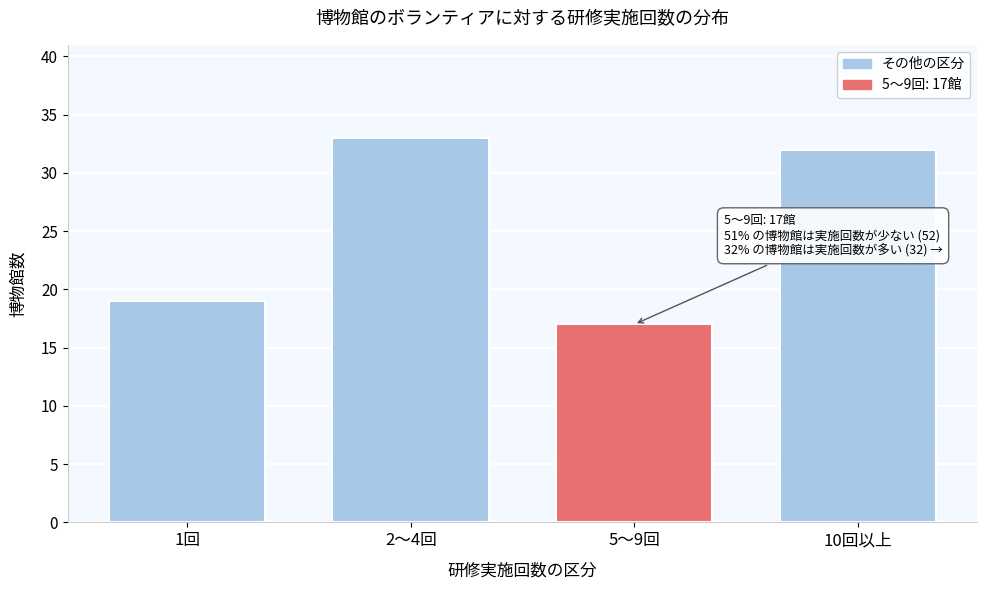

Reading left to right, transcribe all the data shown in this chart.

1回=19	2～4回=33	5～9回=17	10回以上=32